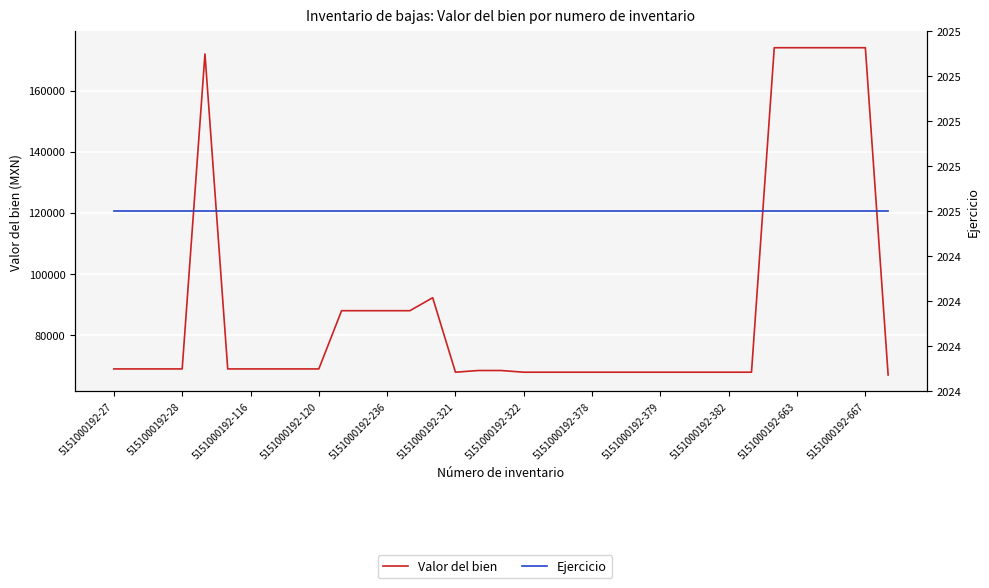

Count the number of categories in the chart.

35